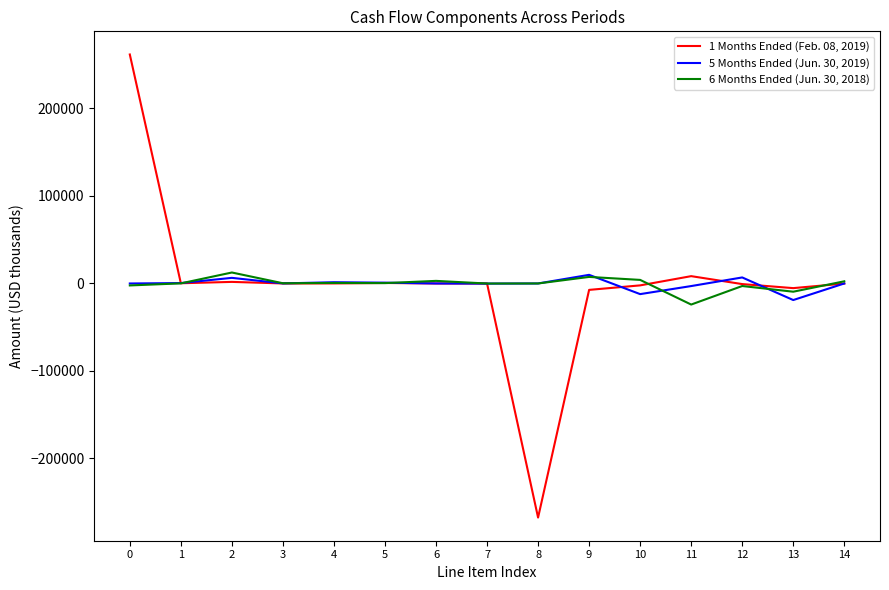

Is this an area chart (filled region under the line)?

No